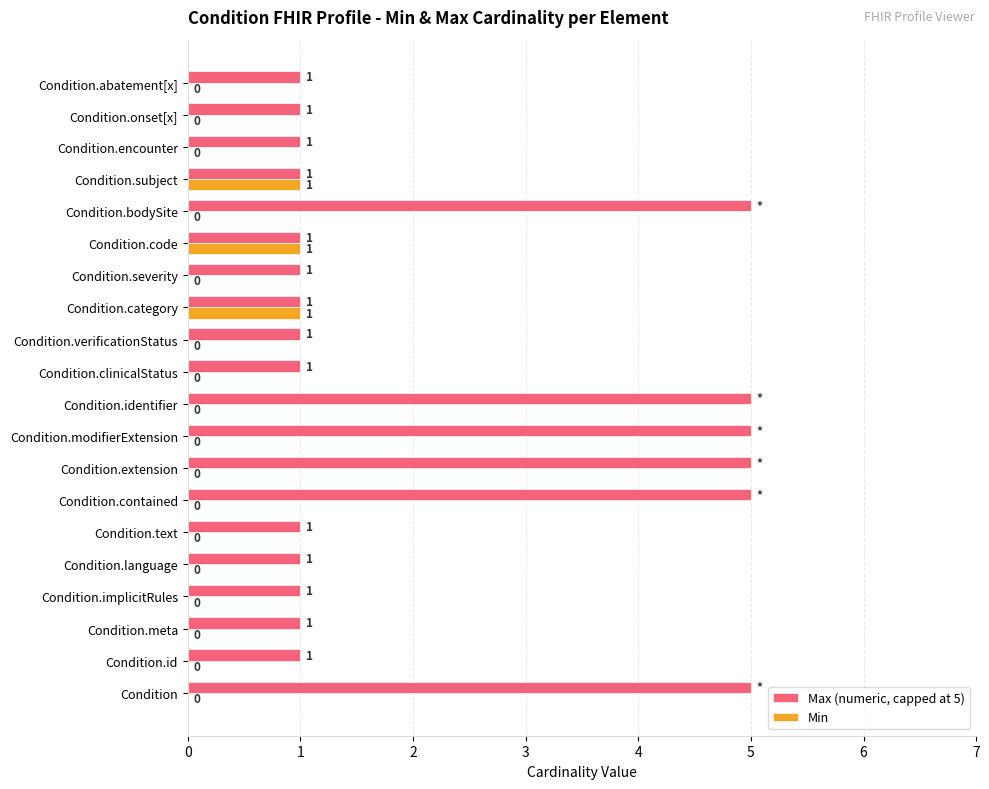

Between Condition.modifierExtension and Condition.subject, which series saw the biggest shift?

Max (numeric, capped at 5)